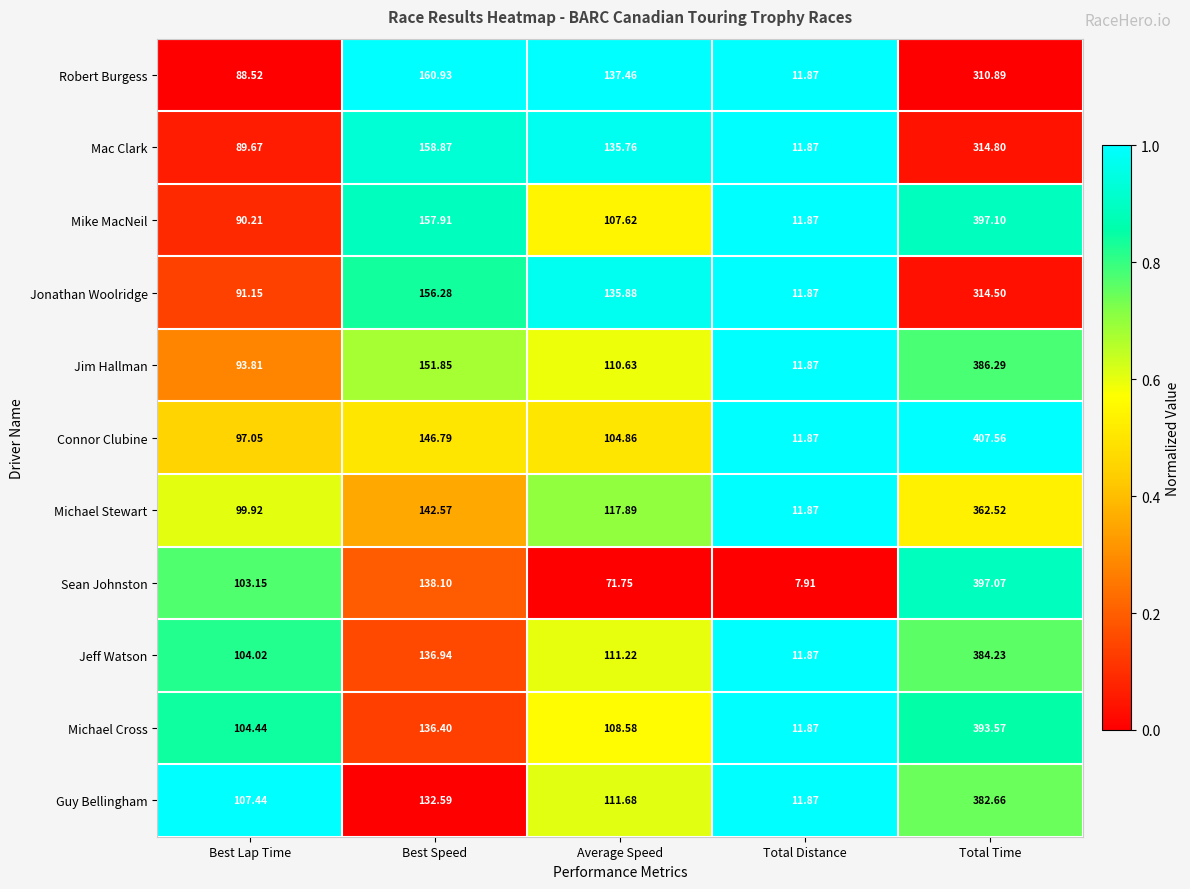

What is the spread (max minus min) of values at Best Lap Time?

18.9